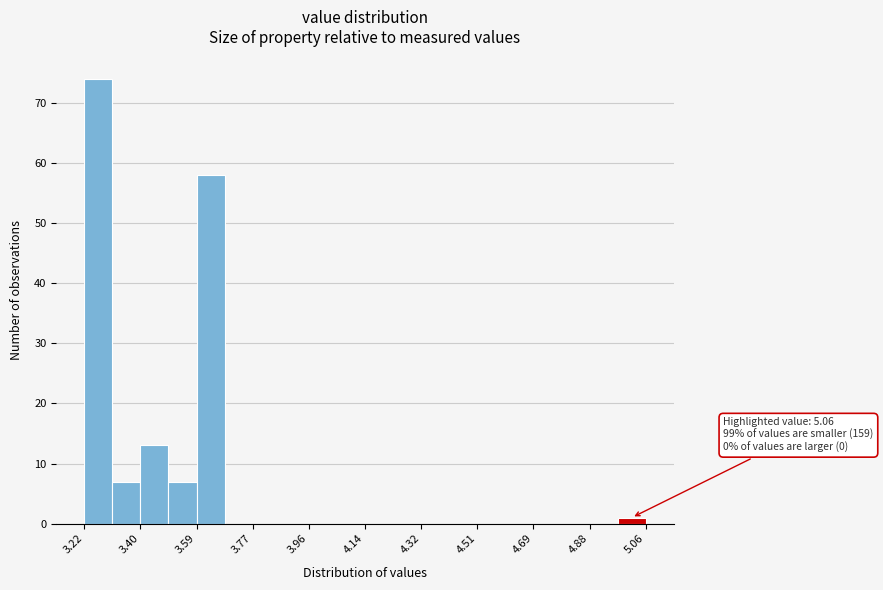

Over which range of the x-axis is the bar tallest?

3.220 to 3.312